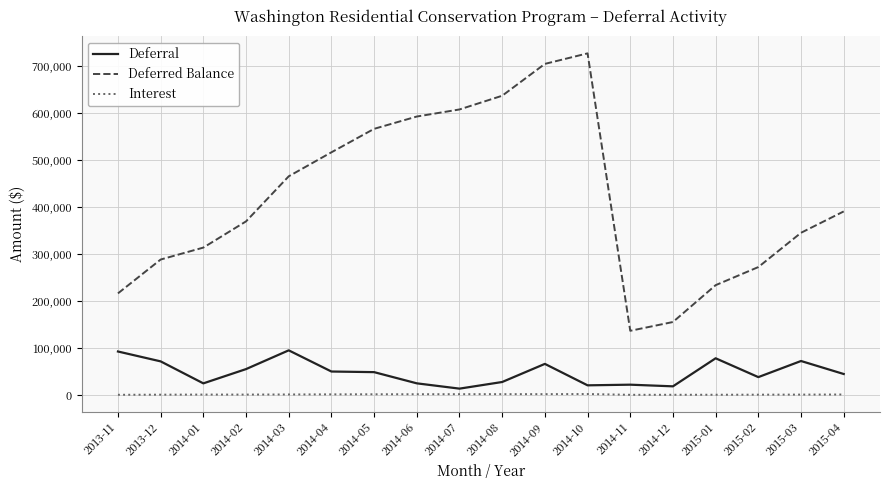

Is it true that Deferral equals 162430.4 at 2014-03?

False